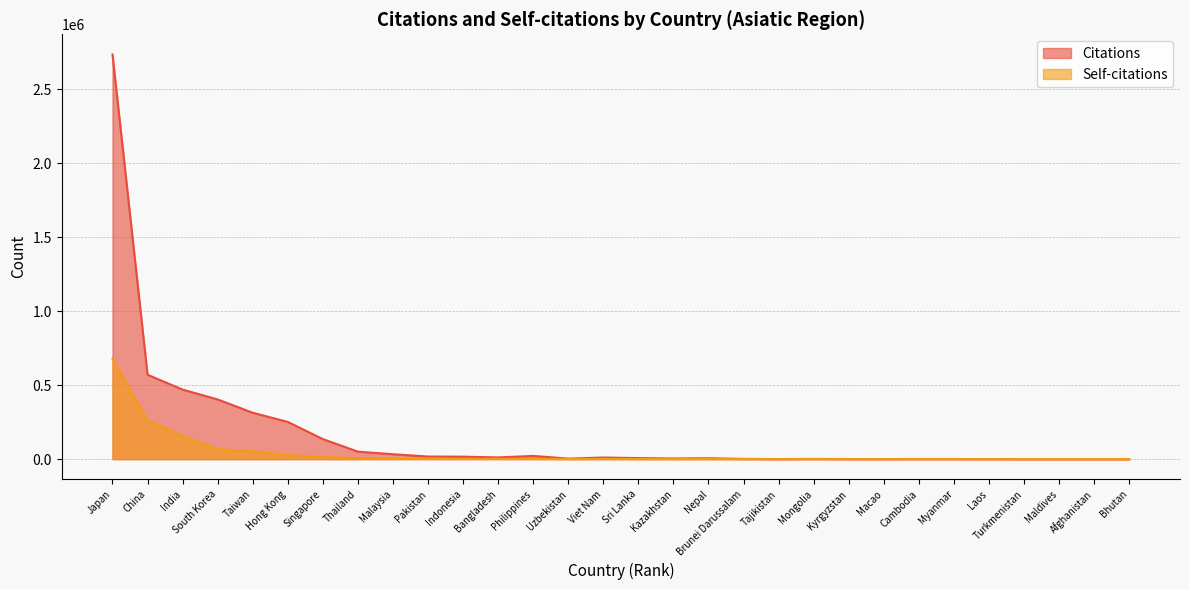

In Citations, how many points are higher than both neighbors (excluding endpoints)?

5